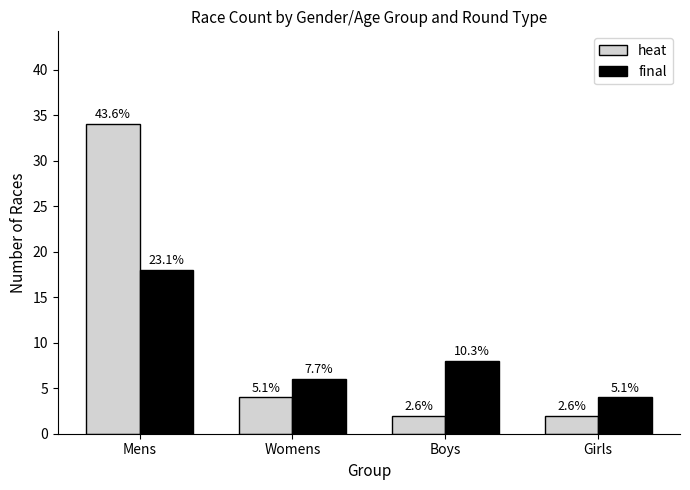

How many groups of bars are there?

4